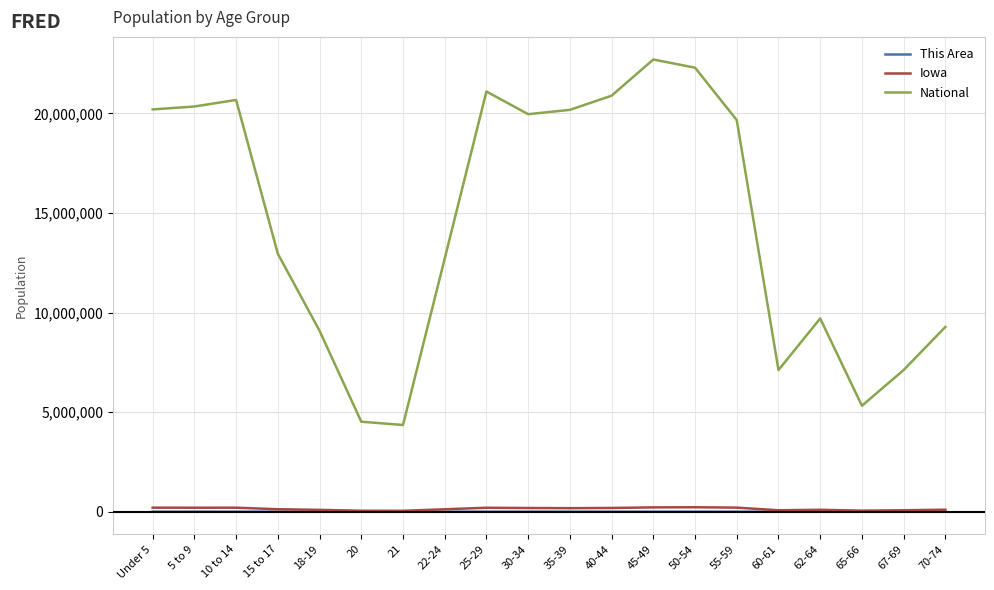

Where is National nearest to the value 13531442?

15 to 17